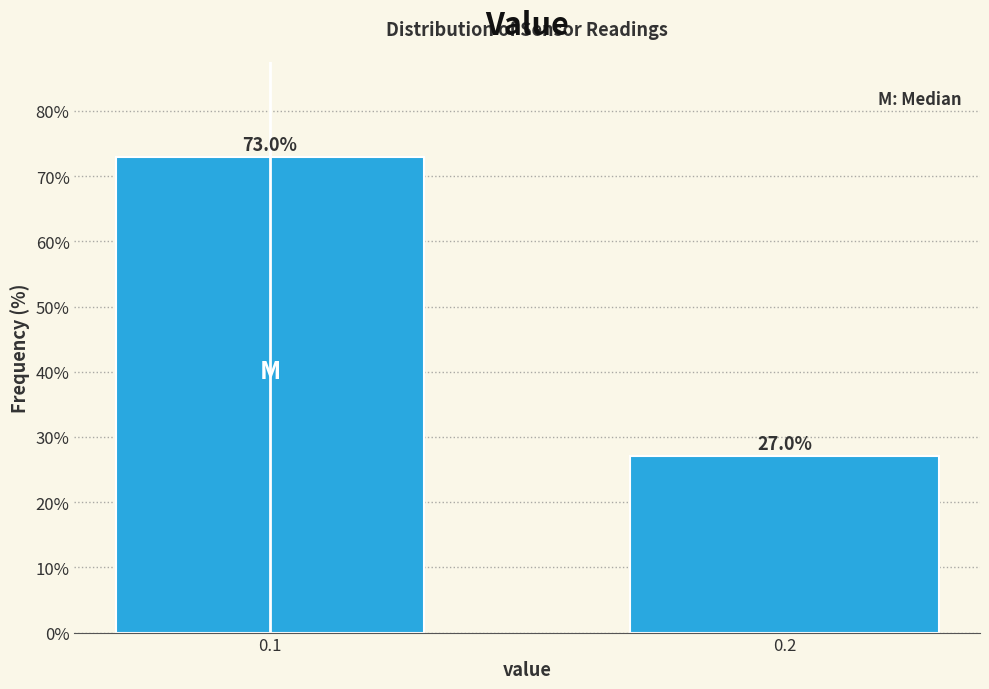

Reading left to right, list all the values displayed in this chart.

0.1=73.0	0.2=27.0